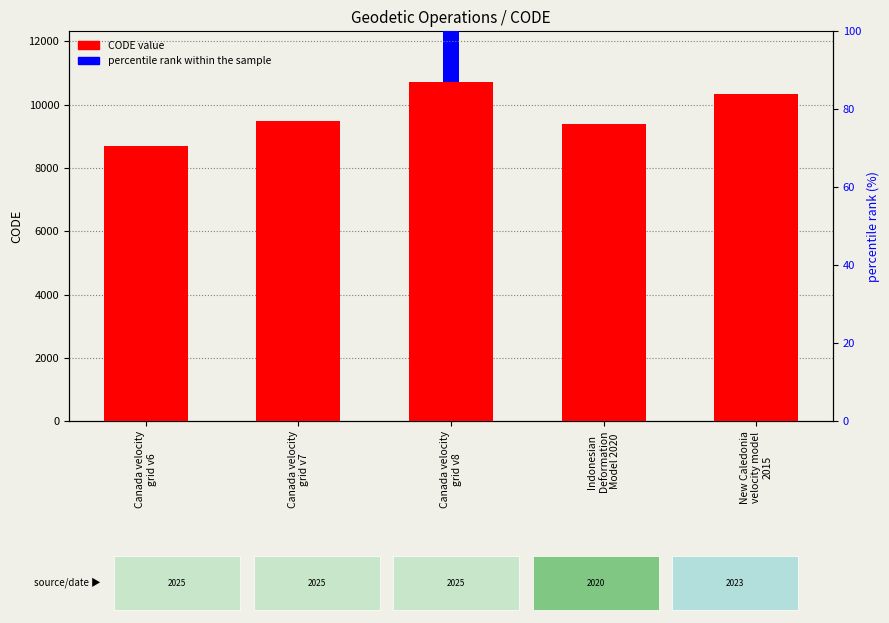

What is the greatest value displayed?

10707.0